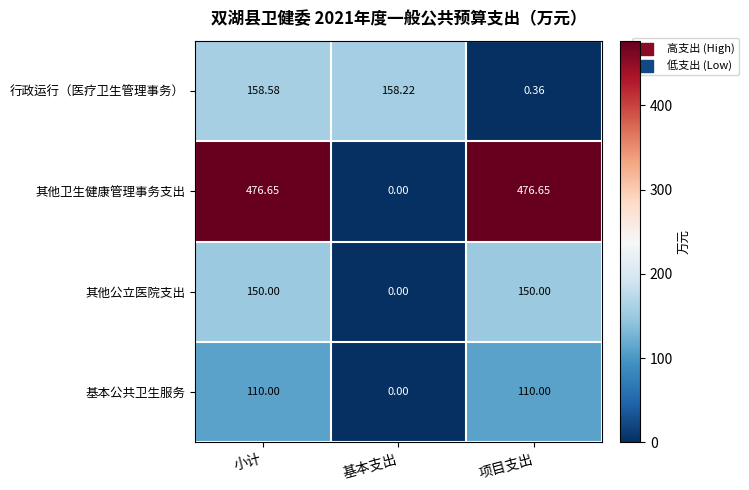

Where is 行政运行（医疗卫生管理事务） nearest to the value 79?

项目支出